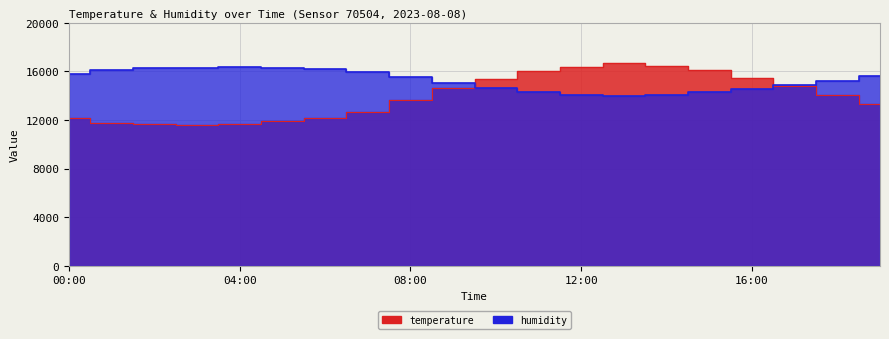

True or false: humidity has more than 2 interior local peaks.

False